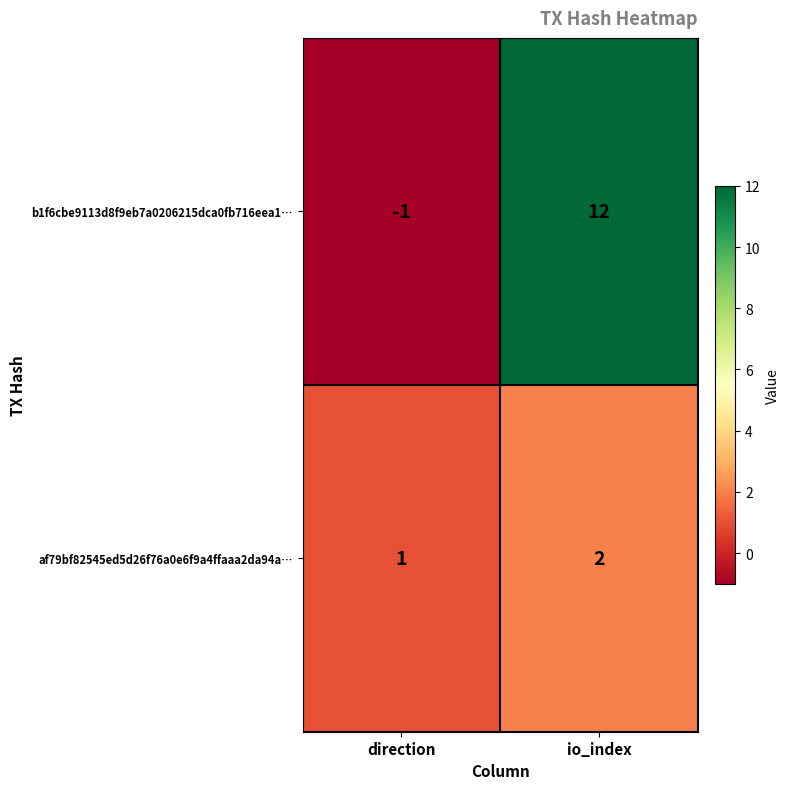

Which series has the widest spread of values?

b1f6cbe9113d8f9eb7a0206215dca0fb716eea1…